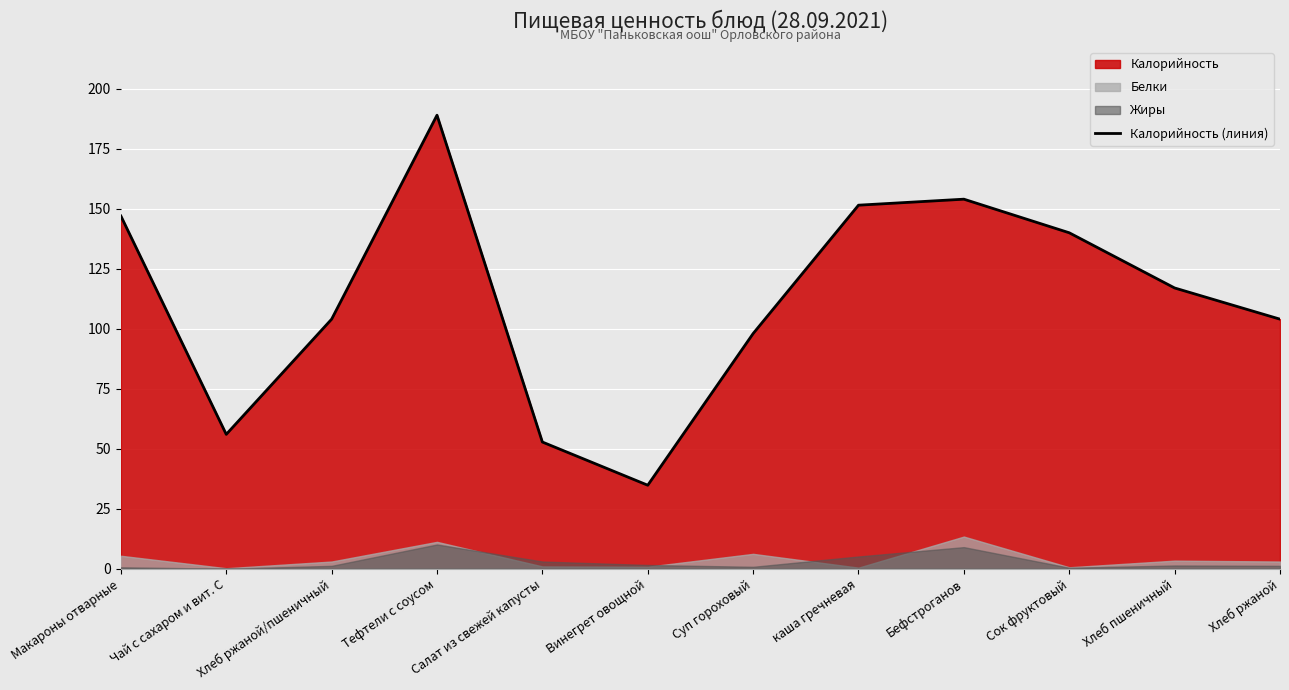

At which label does Калорийность (линия) reach its peak?

Тефтели с соусом